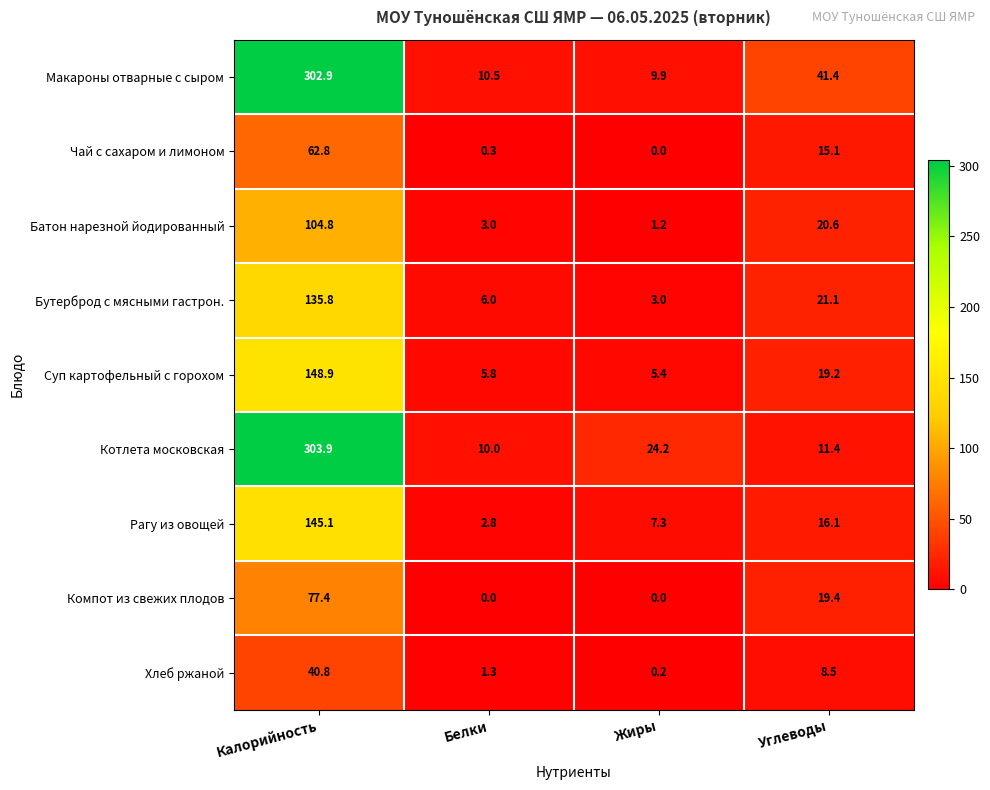

Which series changed the most between Белки and Углеводы?

Макароны отварные с сыром